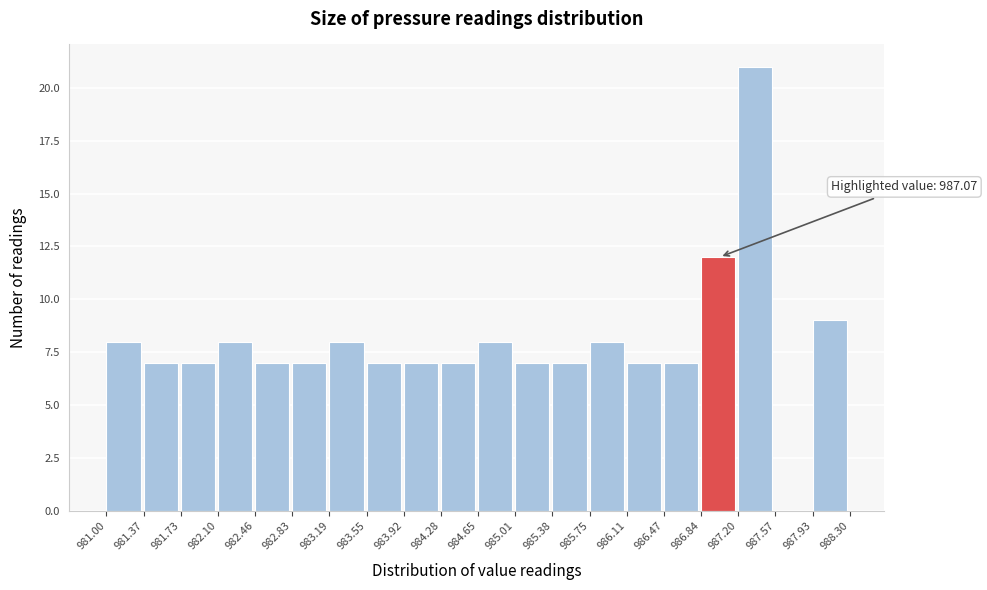

Which range on the x-axis has the tallest bar?

987.20 to 987.57